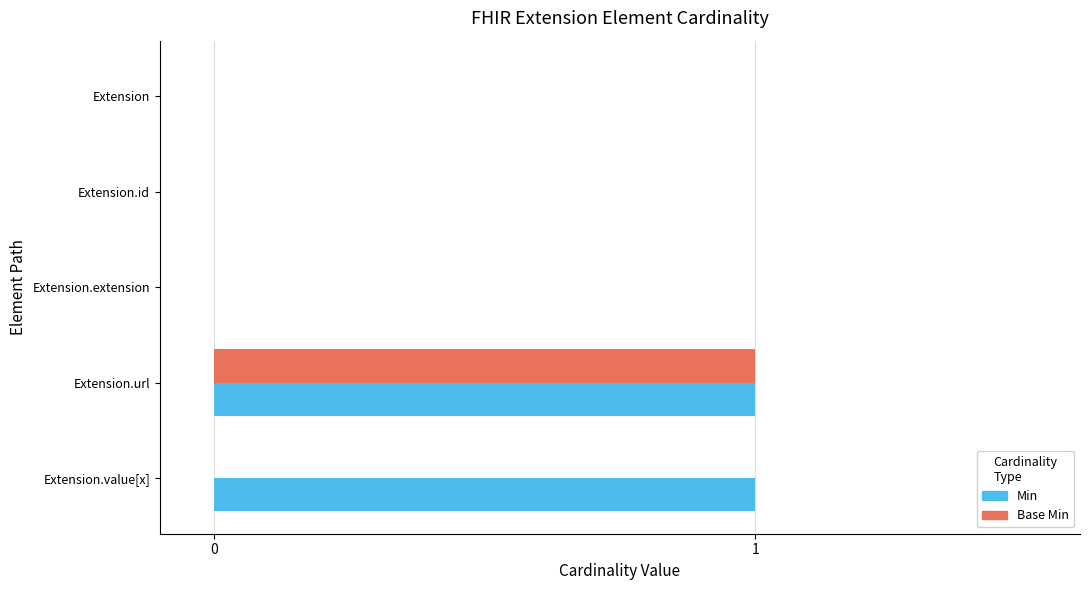

True or false: Min has a value of 0 at Extension.

True